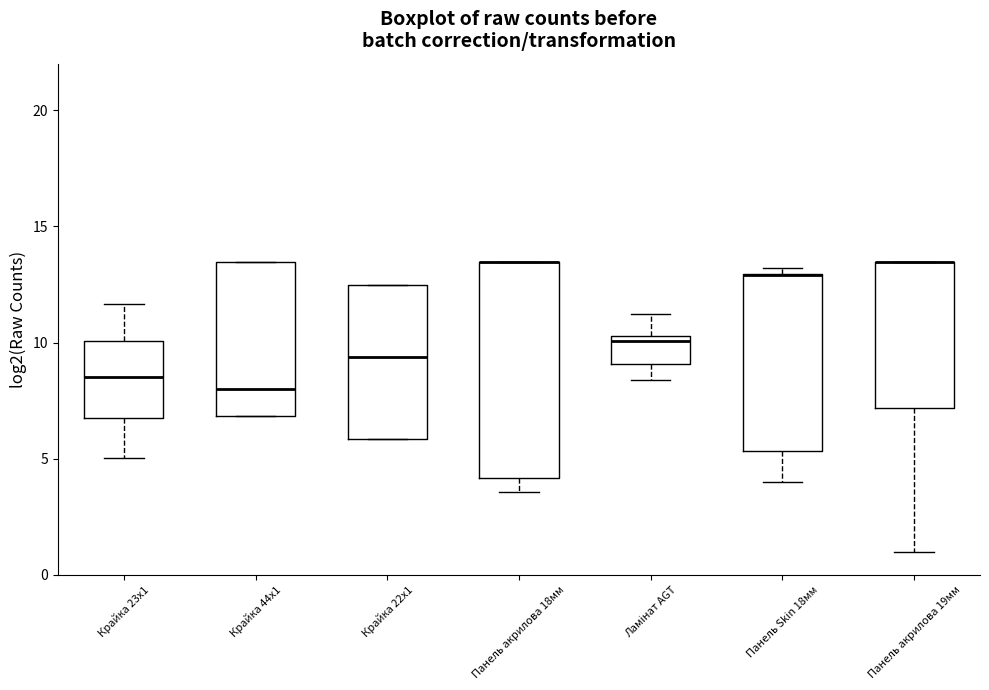

Where does the lower whisker of the box for Панель акрилова 18мм end on the y-axis? The values are not printed on the chart, so give them approximately, as read against the axis.

3.5